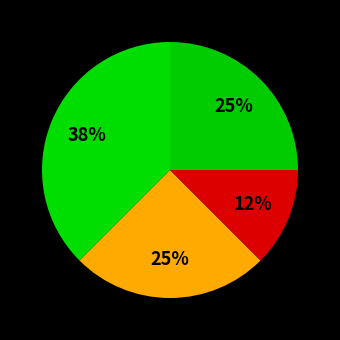

Is there a majority slice in this chart?

No